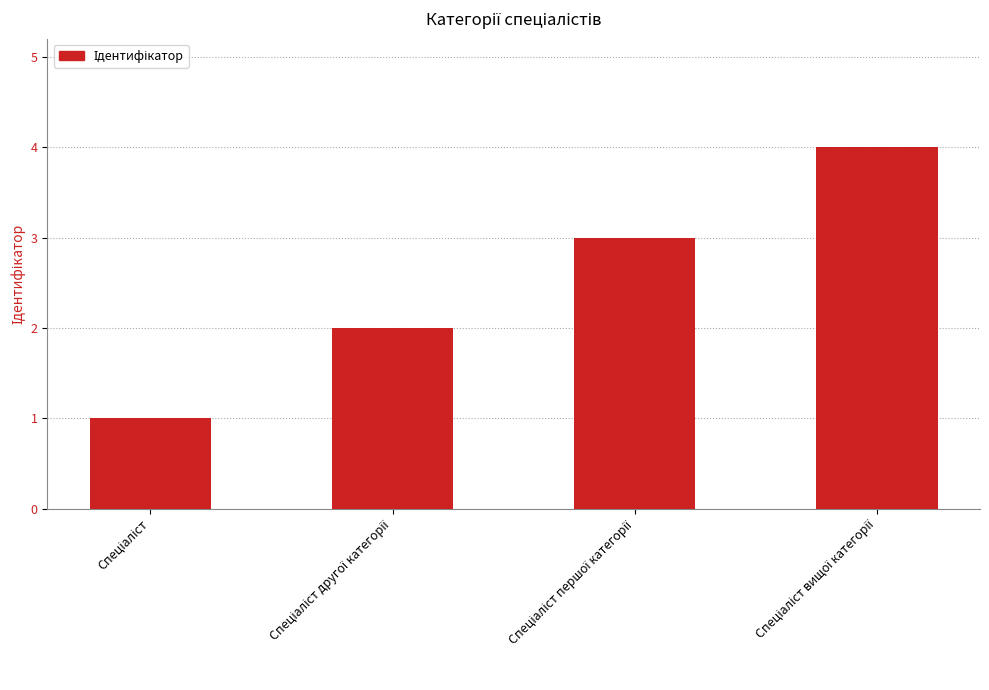

What is the greatest value displayed?

4